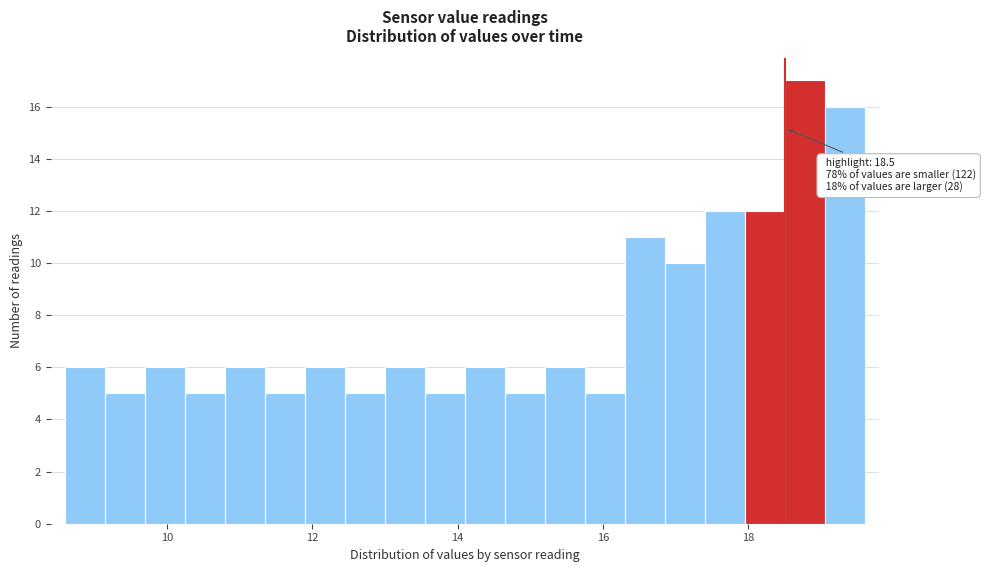

Read against the x-axis, roughly where is the centre of the tallest bar?

18.8